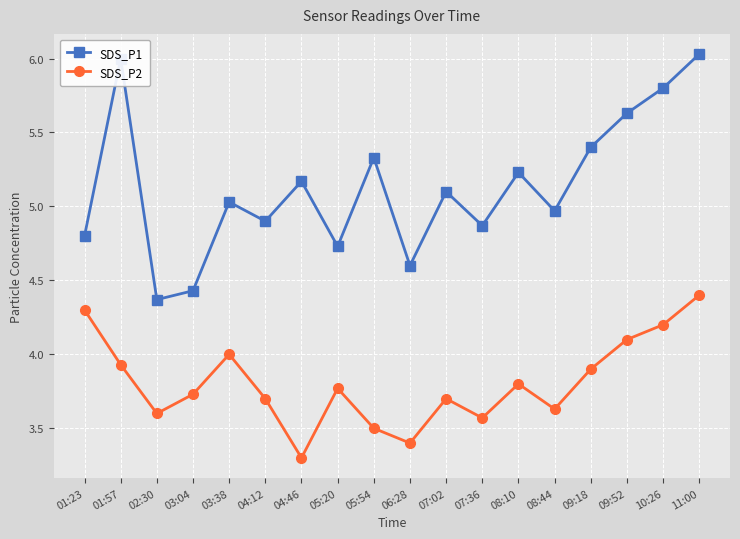

Reading left to right, list all the values displayed in this chart.

SDS_P1: 4.8	6.0	4.4	4.4	5.0	4.9	5.2	4.7	5.3	4.6	5.1	4.9	5.2	5.0	5.4	5.6	5.8	6.0
SDS_P2: 4.3	3.9	3.6	3.7	4.0	3.7	3.3	3.8	3.5	3.4	3.7	3.6	3.8	3.6	3.9	4.1	4.2	4.4